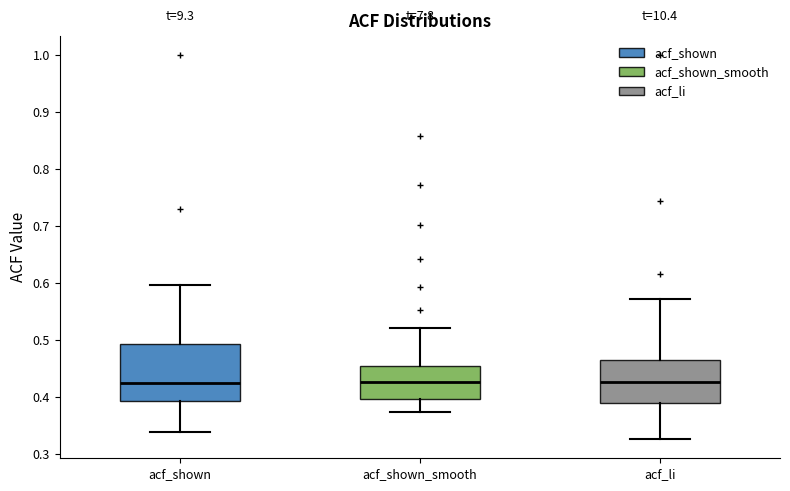

Which box is the tallest, from its lower edge to its upper edge?

acf_shown